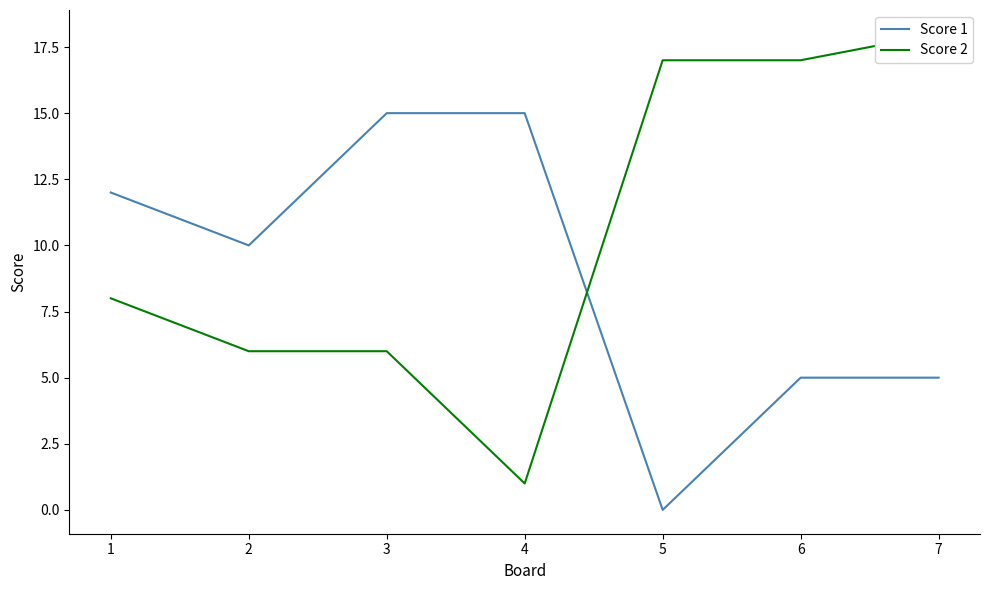

True or false: Score 1 and Score 2 intersect in this chart.

True